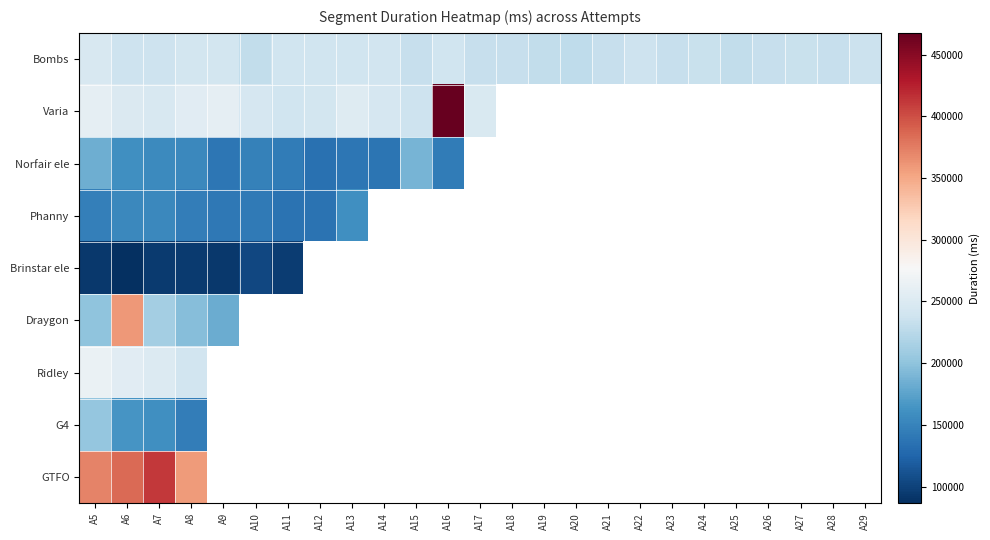

What is the difference between the maximum and minimum values in the Ridley series?

24634.0